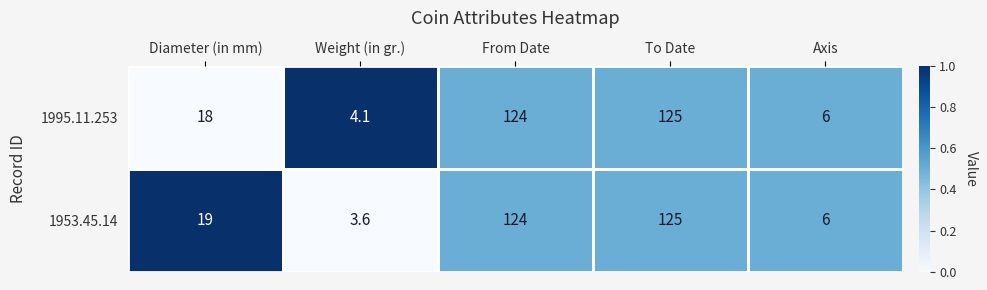

Which series has the widest spread of values?

1953.45.14